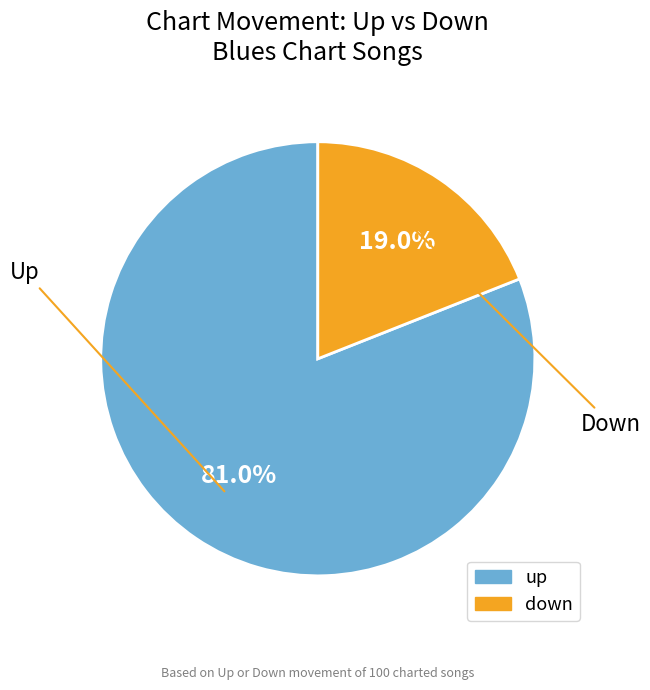

What percentage is NOT represented by down?

81.0%